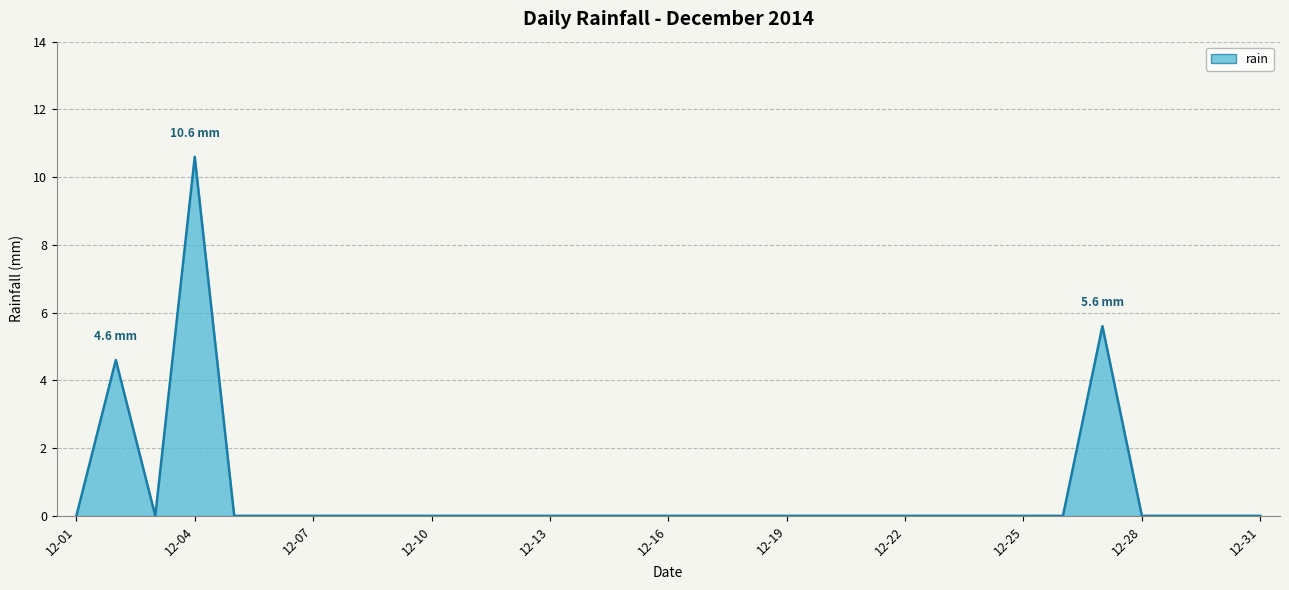

How many lines are shown in the chart?

1